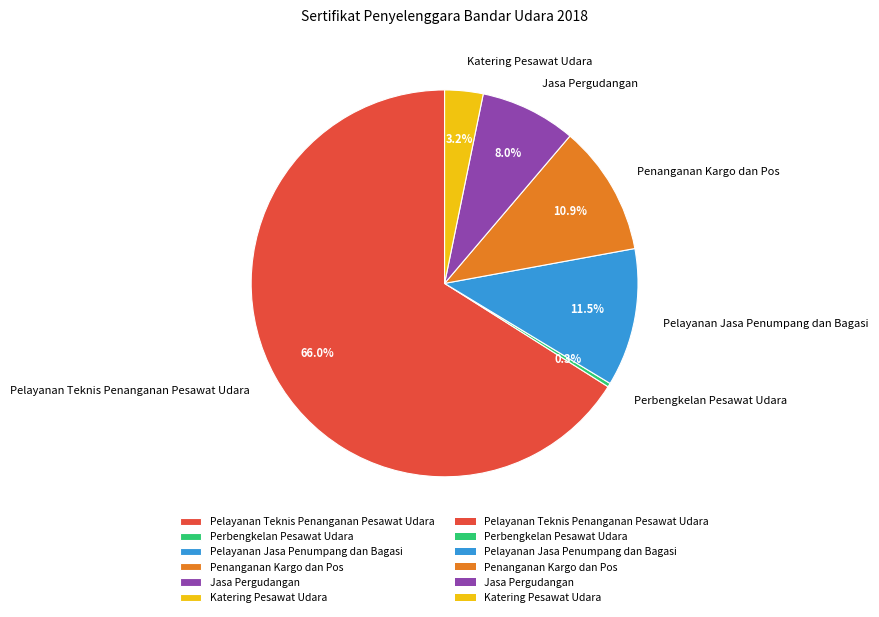

To the nearest percent, what portion does Pelayanan Teknis Penanganan Pesawat Udara represent?

66%